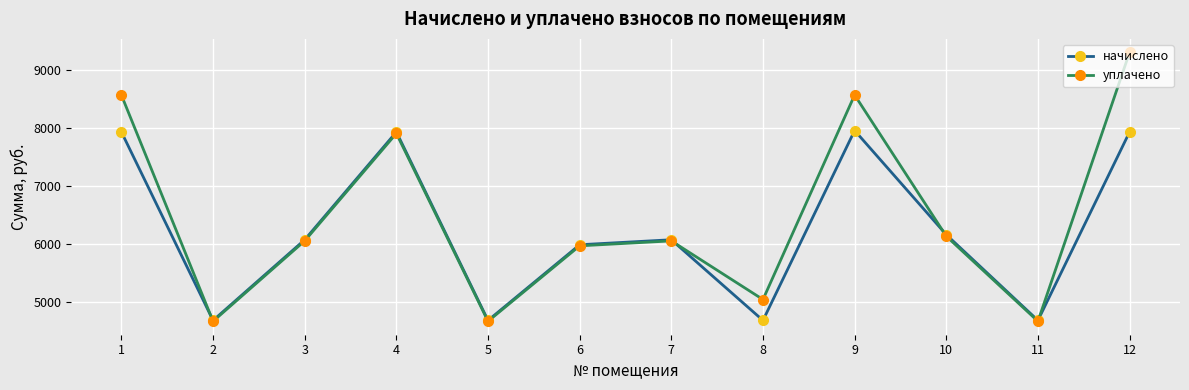

At which category does уплачено reach its first local peak?

4